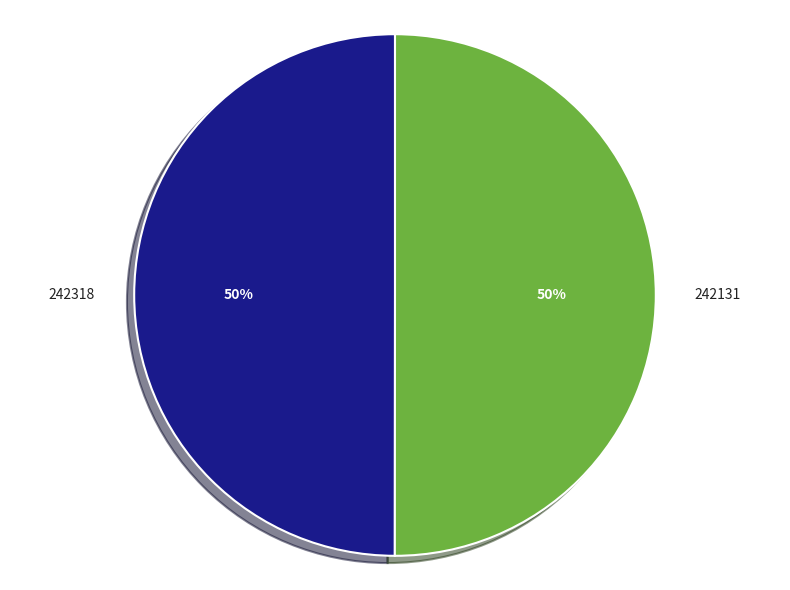

To the nearest percent, what is the difference between the largest and smallest slice percentages?

0%